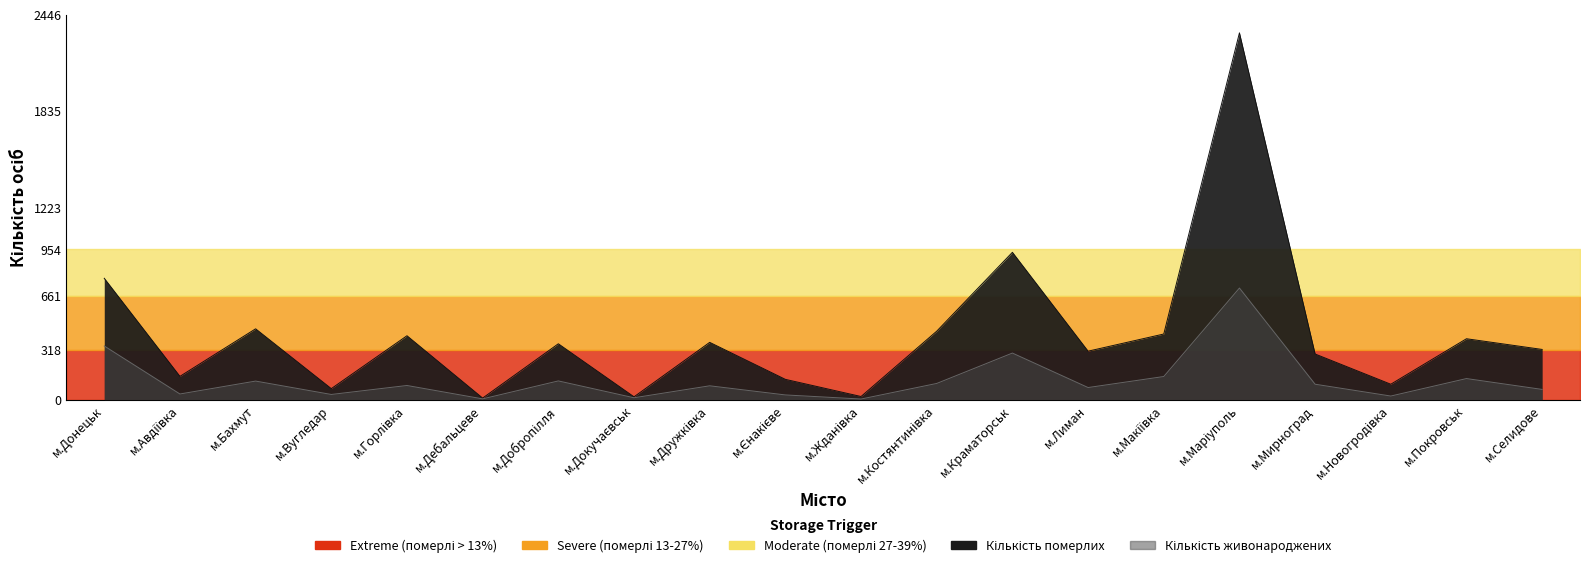

Where does the Кількість померлих series first go above 355?

м.Донецьк